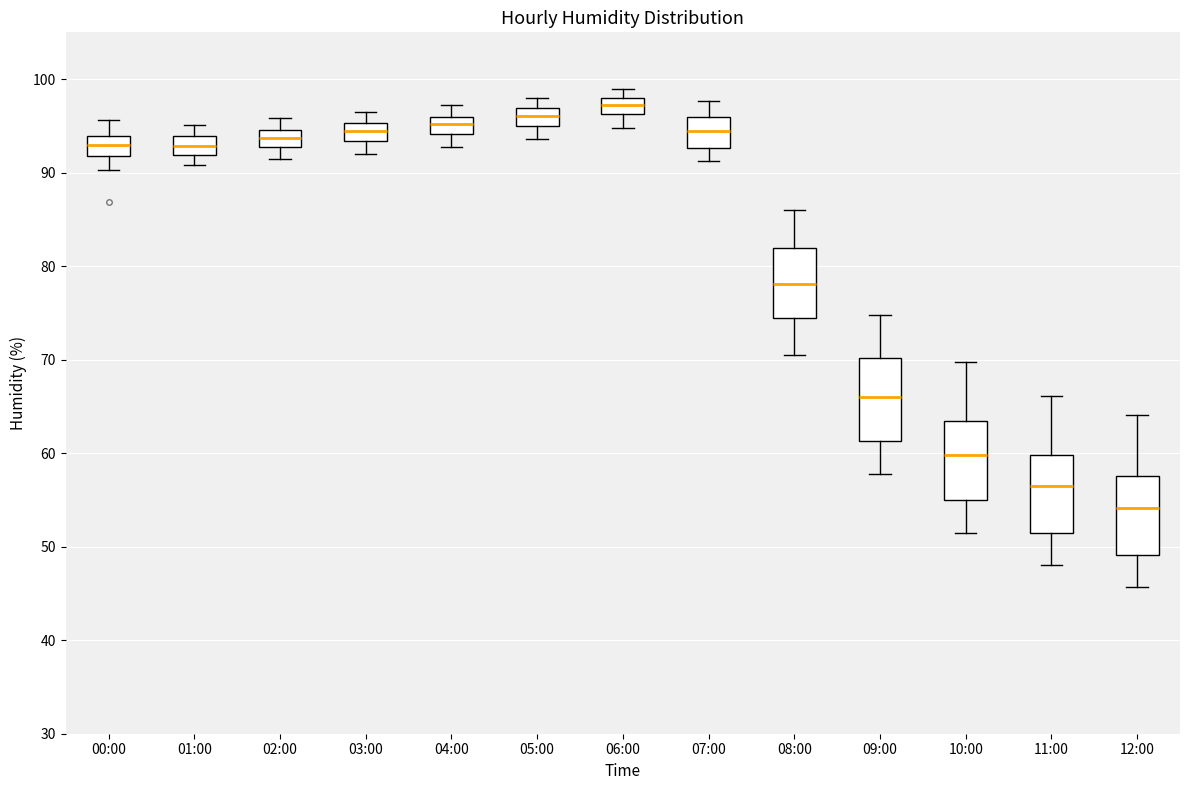

Reading left to right, transcribe this box plot: for each box, give where its median line is, the range the box spans, and where its two whiskers end, as read against the y-axis. The values are not printed on the chart, so give them approximately, as read against the axis.

00:00: median 93, box 92 to 94, whiskers 90 to 96
01:00: median 93, box 92 to 94, whiskers 91 to 95
02:00: median 94, box 93 to 95, whiskers 92 to 96
03:00: median 95 (inside the box), box 93 to 95, whiskers 92 to 97
04:00: median 95, box 94 to 96, whiskers 93 to 97
05:00: median 96, box 95 to 97, whiskers 94 to 98
06:00: median 97, box 96 to 98, whiskers 95 to 99
07:00: median 94, box 93 to 96, whiskers 91 to 98
08:00: median 78, box 74 to 82, whiskers 71 to 86
09:00: median 66, box 61 to 70, whiskers 58 to 75
10:00: median 60, box 55 to 63, whiskers 52 to 70
11:00: median 56, box 51 to 60, whiskers 48 to 66
12:00: median 54, box 49 to 58, whiskers 46 to 64